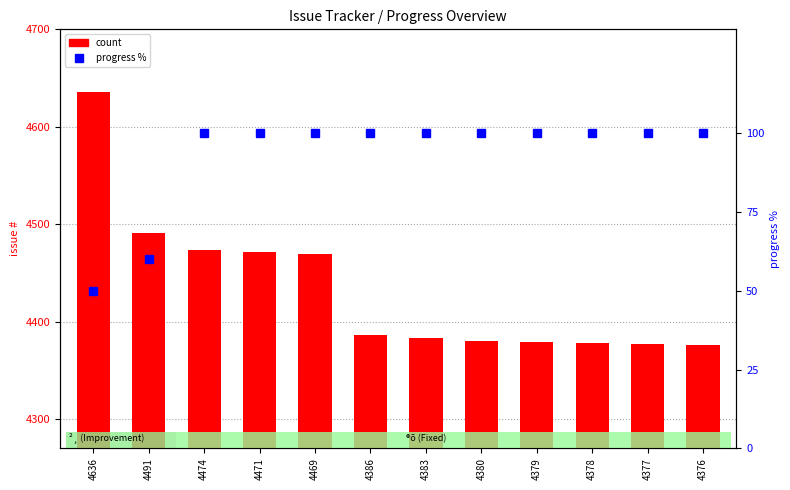

Is the value of progress % at 4377 greater than the value of count at 4377?

No